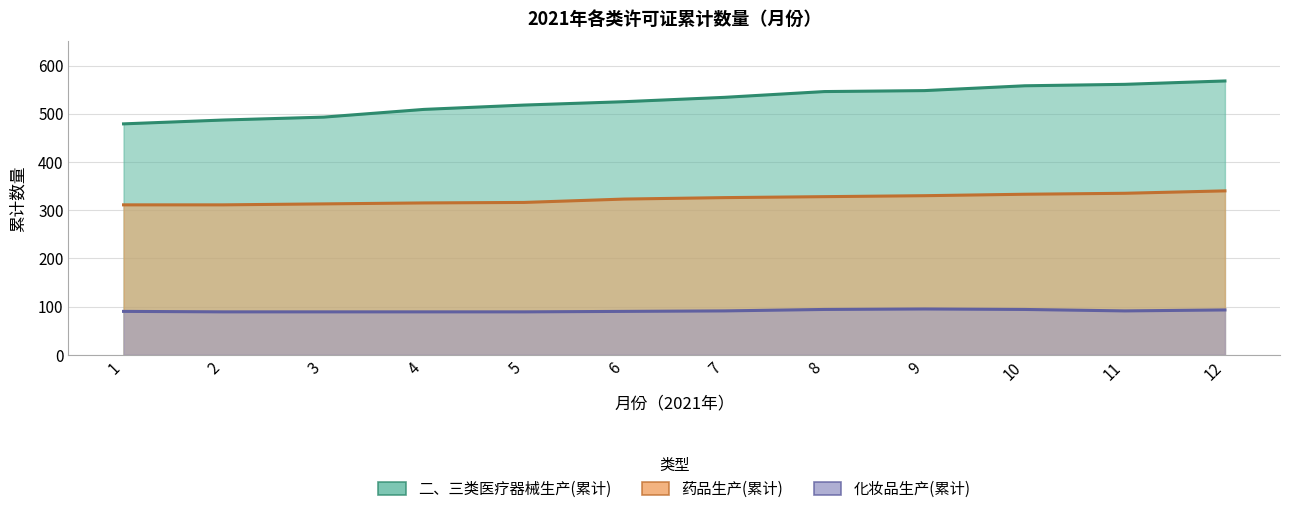

What is the maximum value shown in the chart?

568